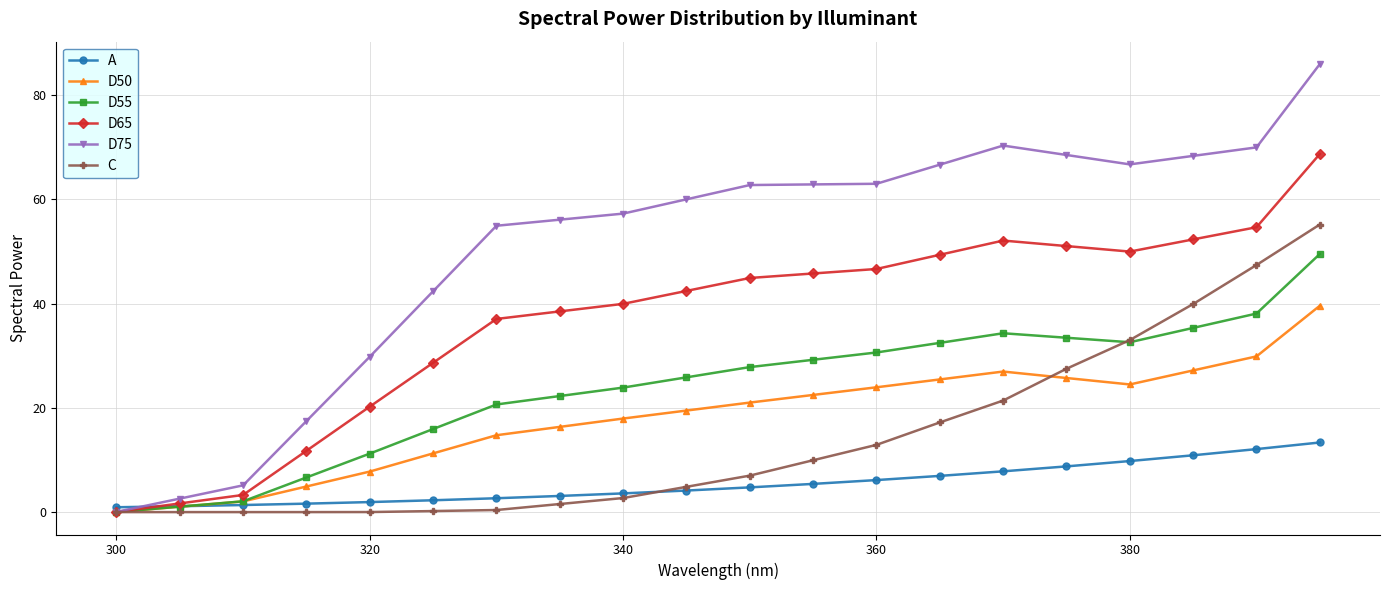

Rank the series by their maximum value, from highest to lowest.

D75, D65, C, D55, D50, A